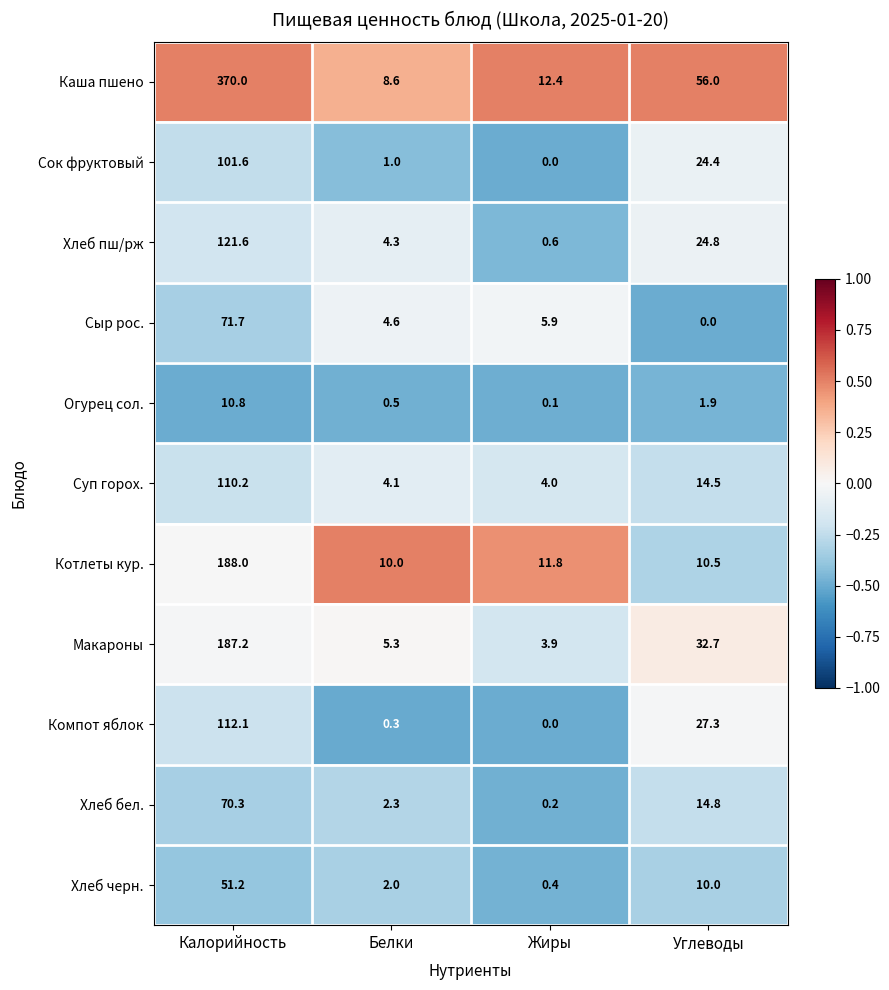

Where does the Котлеты кур. series first go above 11?

Калорийность